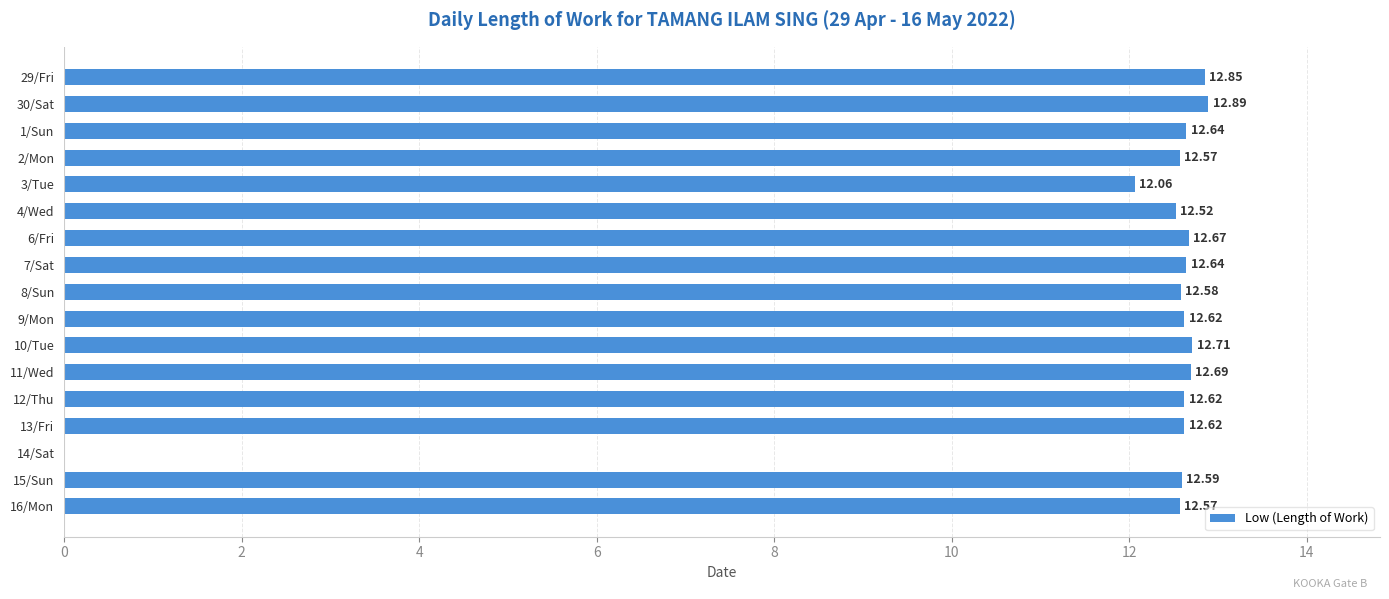

What is the sum of all values?

201.8